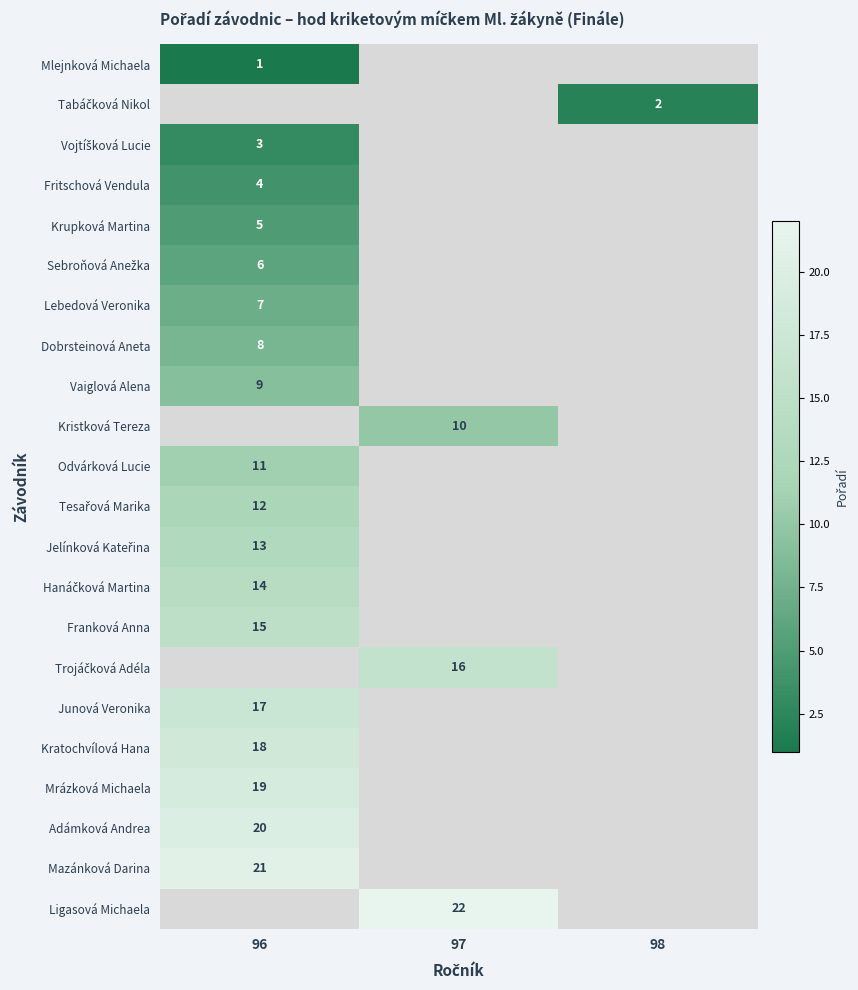

At how many categories does at least one series exceed 18?

2